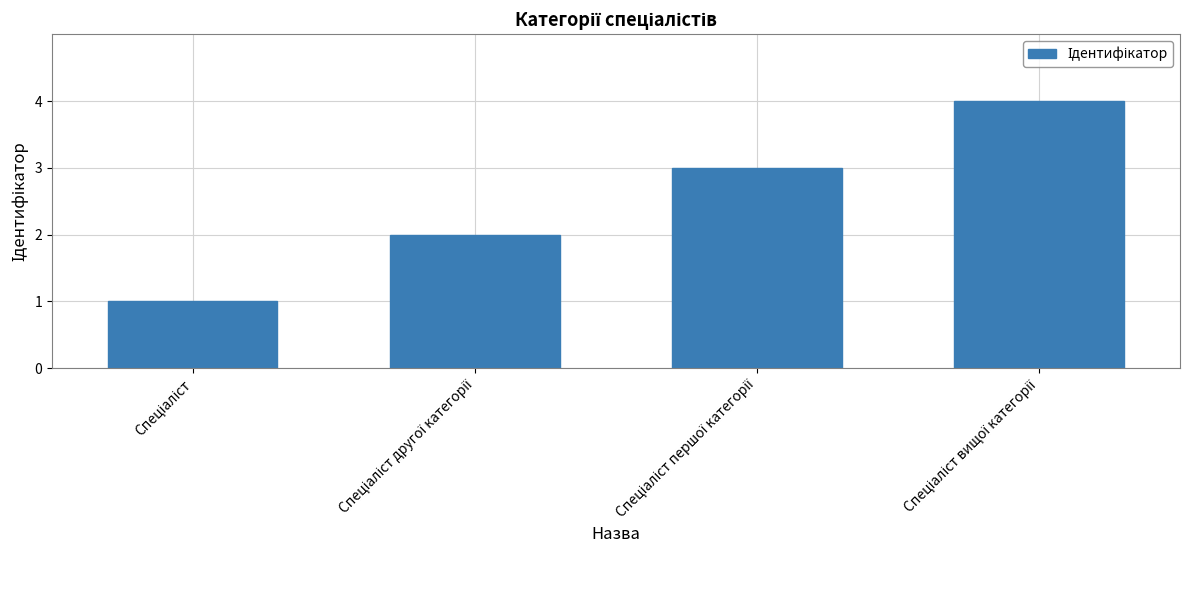

Reading left to right, what are all the values shown in this chart?

1	2	3	4